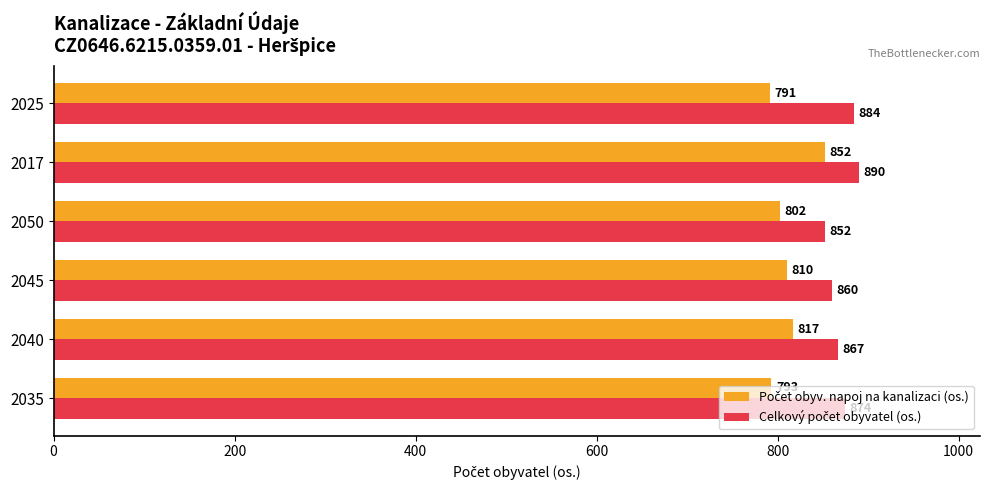

Which category has the lowest value across all series?

2025